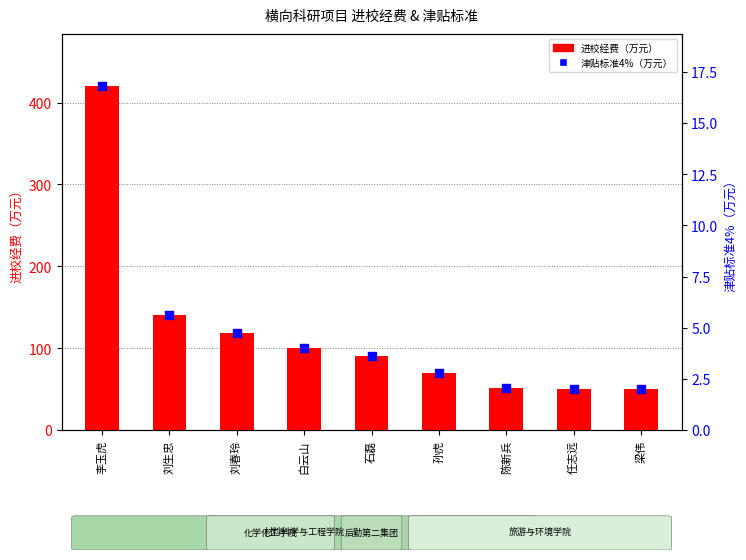

What is the total value across all series at 刘生忠?

146.7